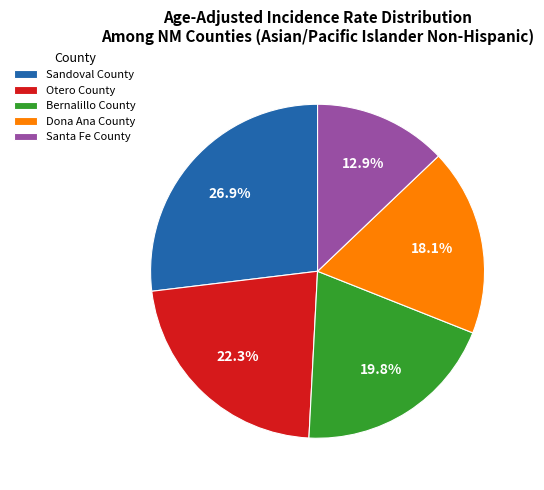

To the nearest percent, what percentage of the pie is Sandoval County?

27%